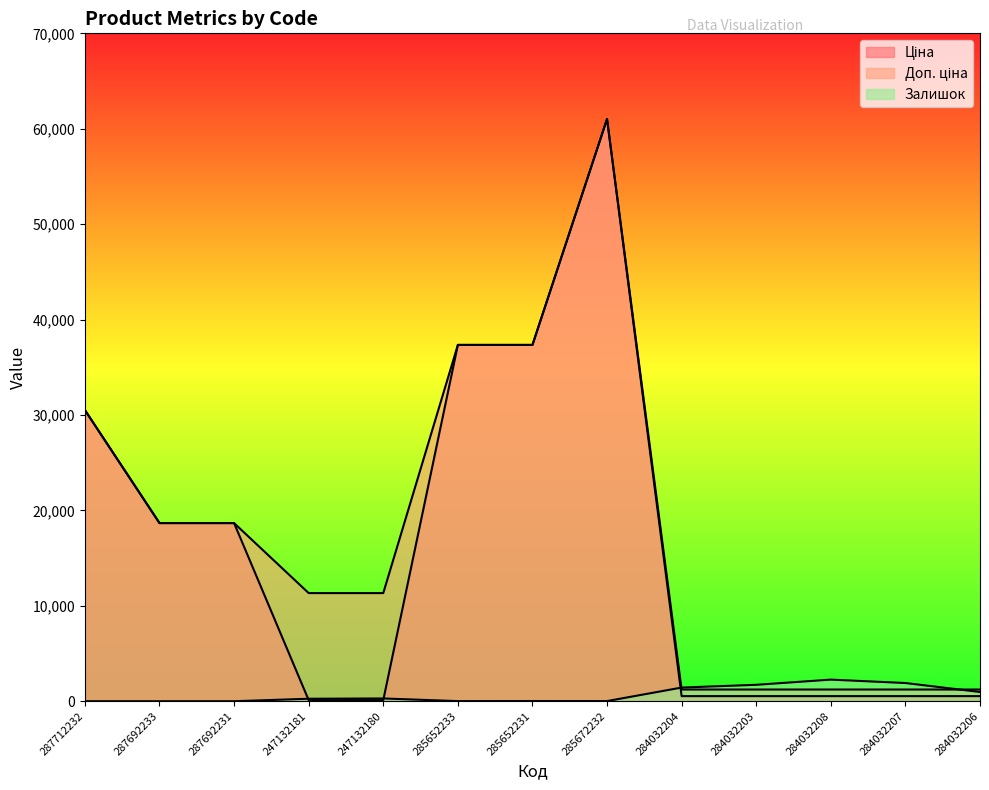

At 287692231, list the series in order from smallest to largest.

Залишок, Ціна, Доп. ціна